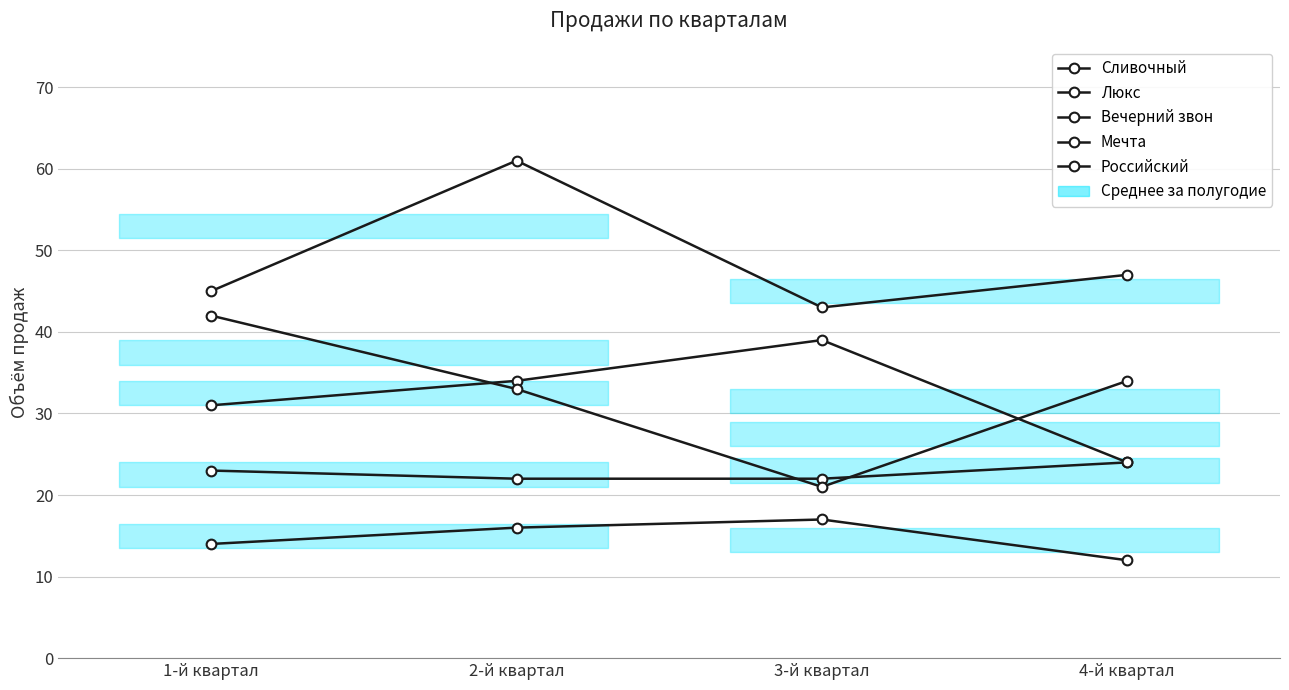

Count the number of categories in the chart.

4